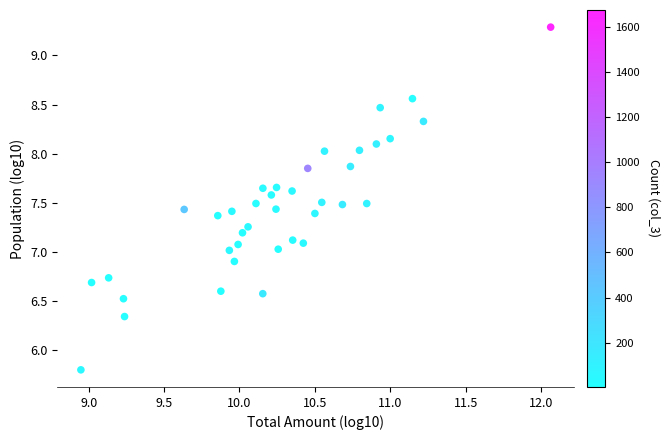

What is the range of Y values (max minus min)?

3.5